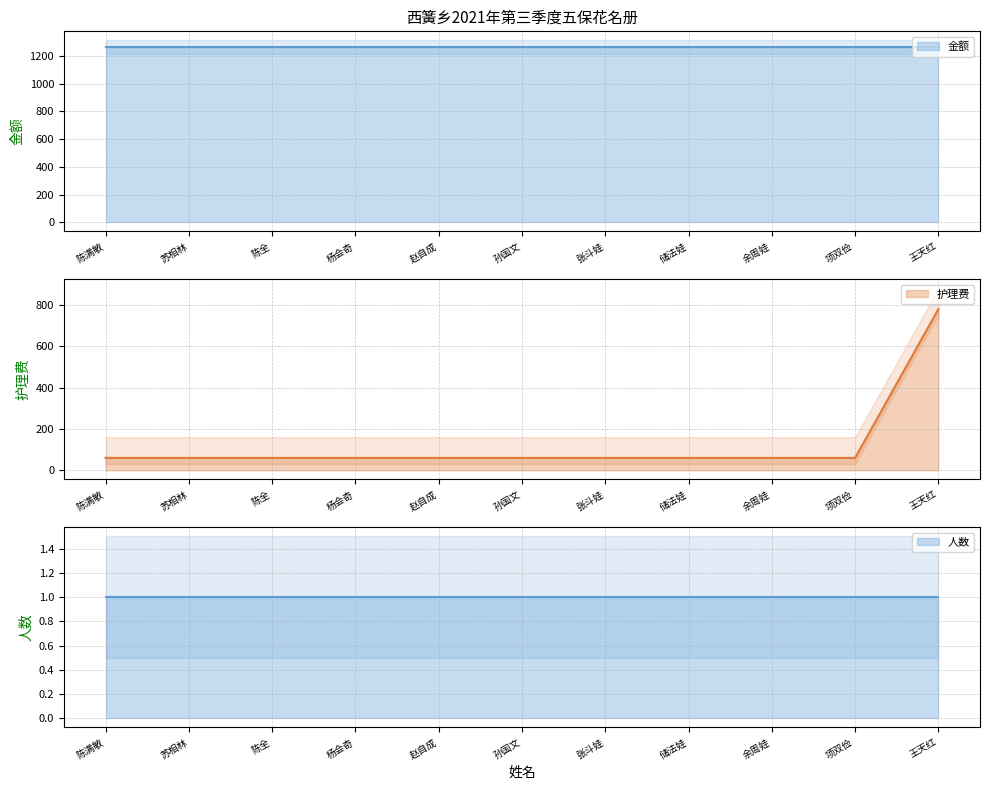

What is the spread (max minus min) of values at 孙国文?

1261.5